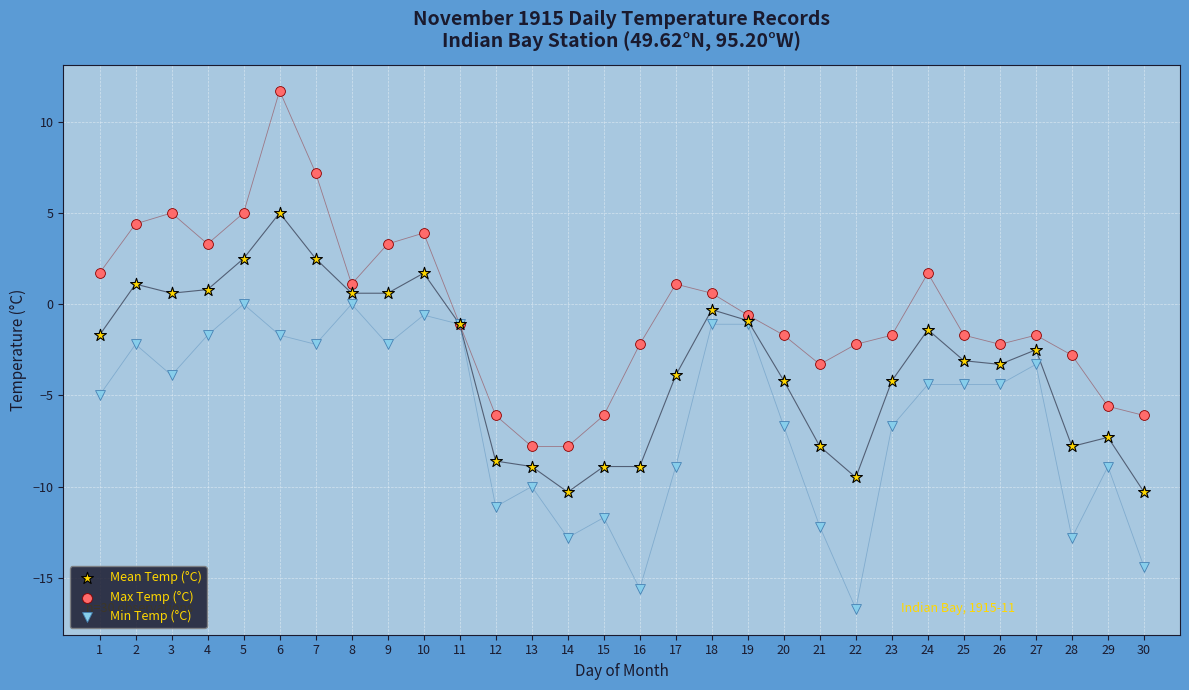

What are all the series names shown in the legend?

Mean Temp (°C), Max Temp (°C), Min Temp (°C)